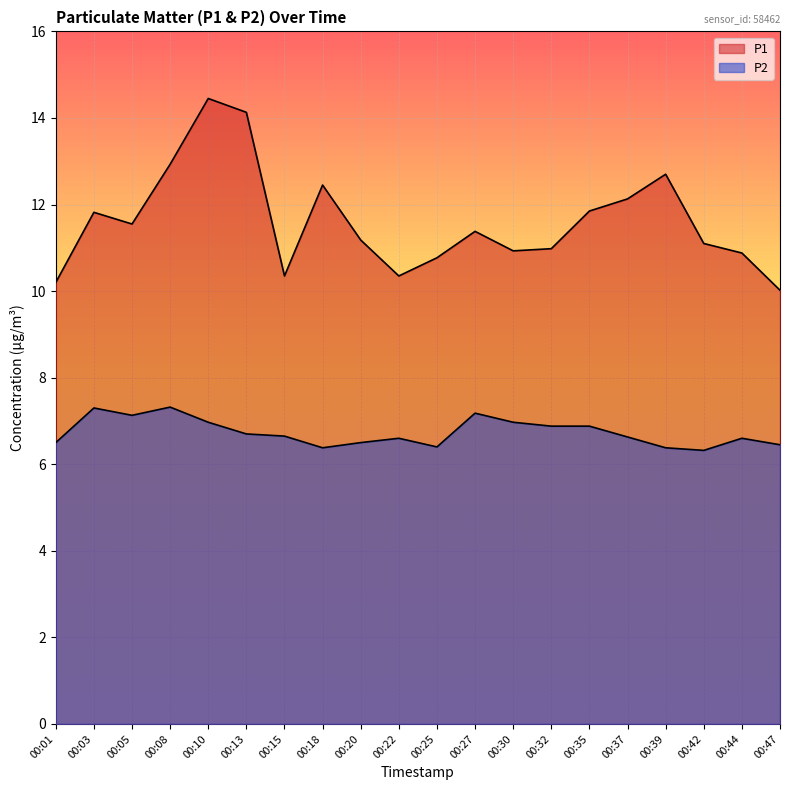

What is the maximum value shown in the chart?

14.4